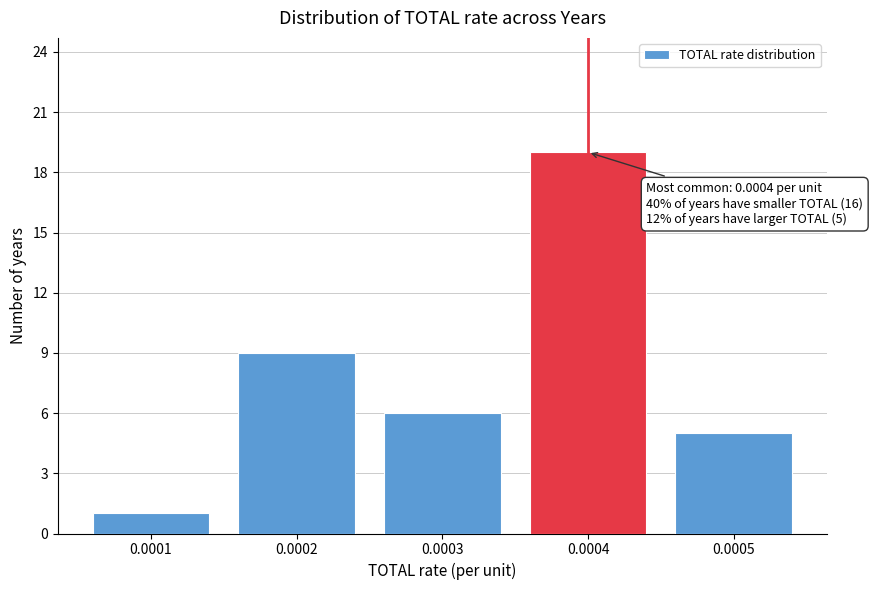

Reading right to left, extract all data points from this chart.

5	19	6	9	1